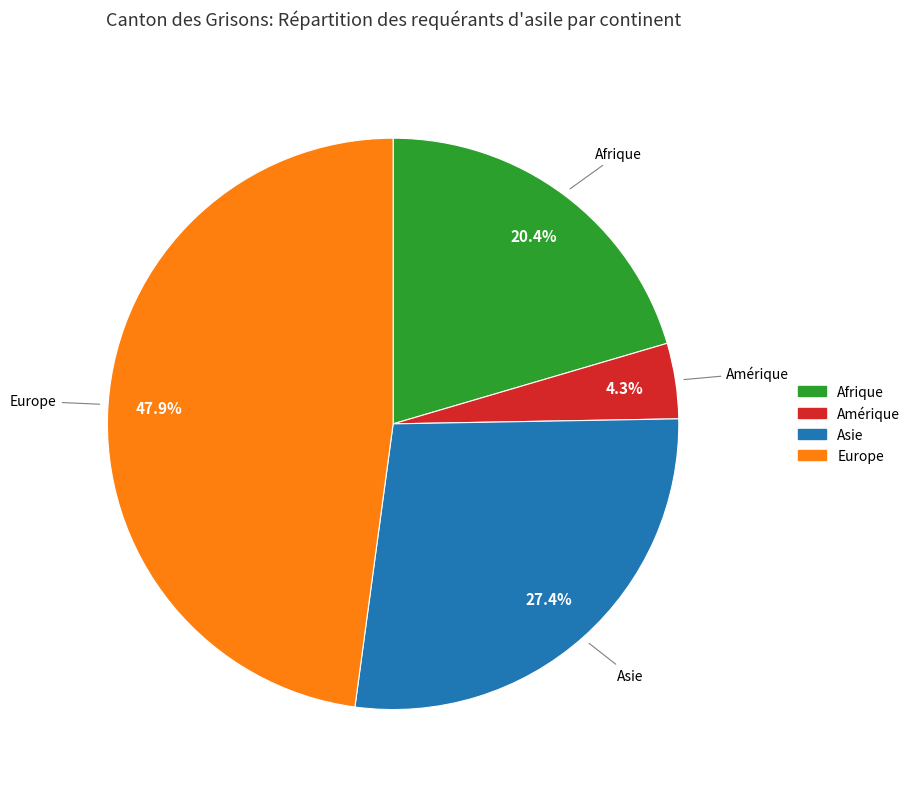

The Afrique slice represents 20% of the pie. True or false?

True